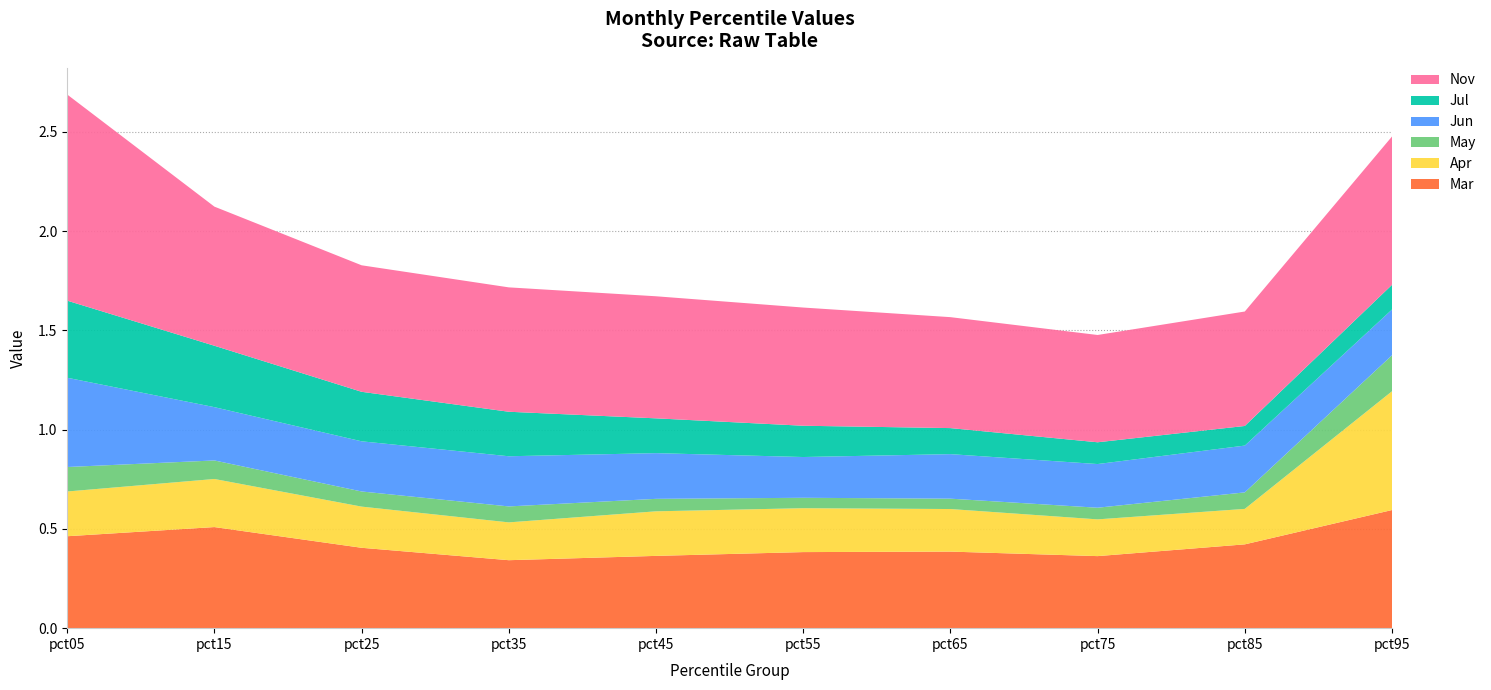

Reading right to left, what are all the values shown in this chart?

Mar: pct95=0.6	pct85=0.4	pct75=0.4	pct65=0.4	pct55=0.4	pct45=0.4	pct35=0.3	pct25=0.4	pct15=0.5	pct05=0.5
Apr: pct95=0.6	pct85=0.2	pct75=0.2	pct65=0.2	pct55=0.2	pct45=0.2	pct35=0.2	pct25=0.2	pct15=0.2	pct05=0.2
May: pct95=0.2	pct85=0.1	pct75=0.1	pct65=0.1	pct55=0.1	pct45=0.1	pct35=0.1	pct25=0.1	pct15=0.1	pct05=0.1
Jun: pct95=0.2	pct85=0.2	pct75=0.2	pct65=0.2	pct55=0.2	pct45=0.2	pct35=0.3	pct25=0.3	pct15=0.3	pct05=0.4
Jul: pct95=0.1	pct85=0.1	pct75=0.1	pct65=0.1	pct55=0.2	pct45=0.2	pct35=0.2	pct25=0.2	pct15=0.3	pct05=0.4
Nov: pct95=0.7	pct85=0.6	pct75=0.5	pct65=0.6	pct55=0.6	pct45=0.6	pct35=0.6	pct25=0.6	pct15=0.7	pct05=1.0